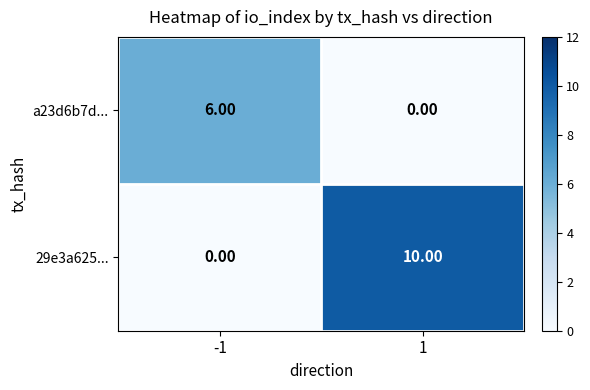

Which category has the highest value across all series?

1